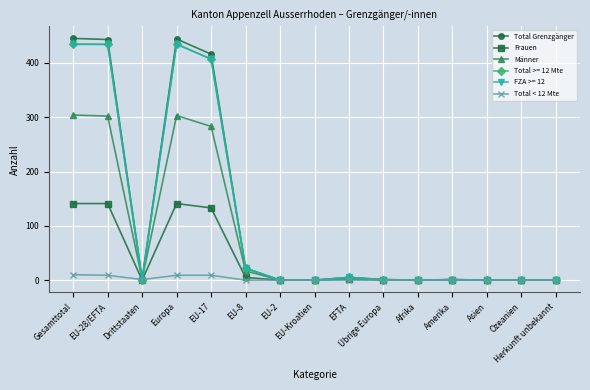

What position from the left is Drittstaaten?

3